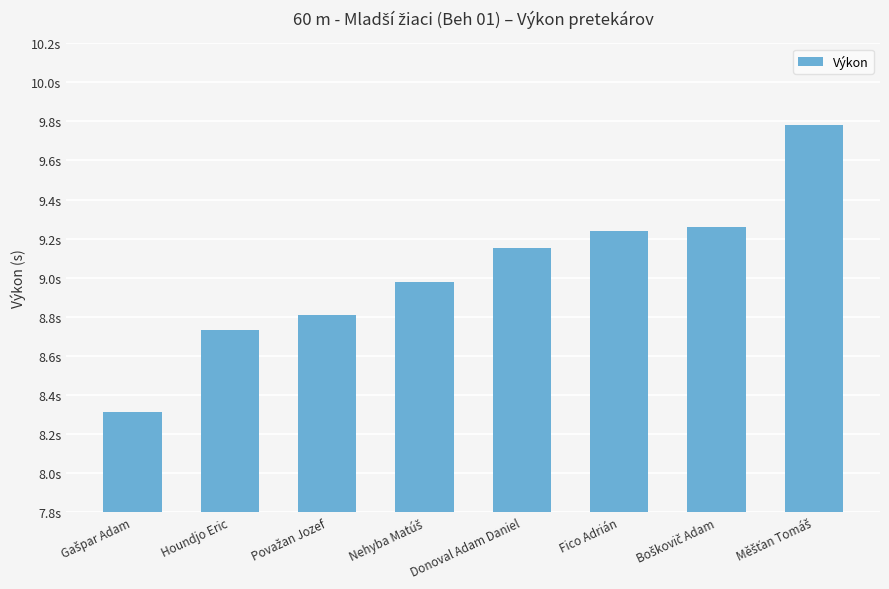

Does the chart contain any negative values?

No